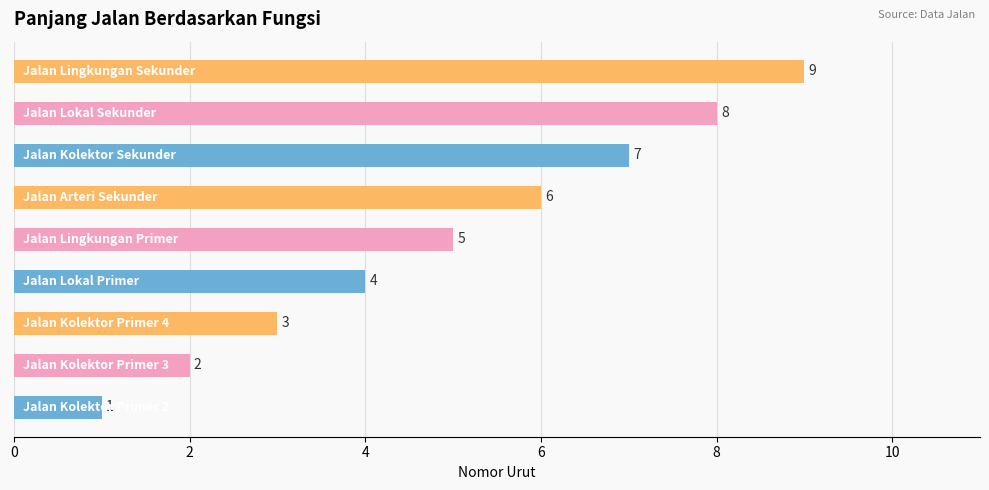

What is the greatest value displayed?

9